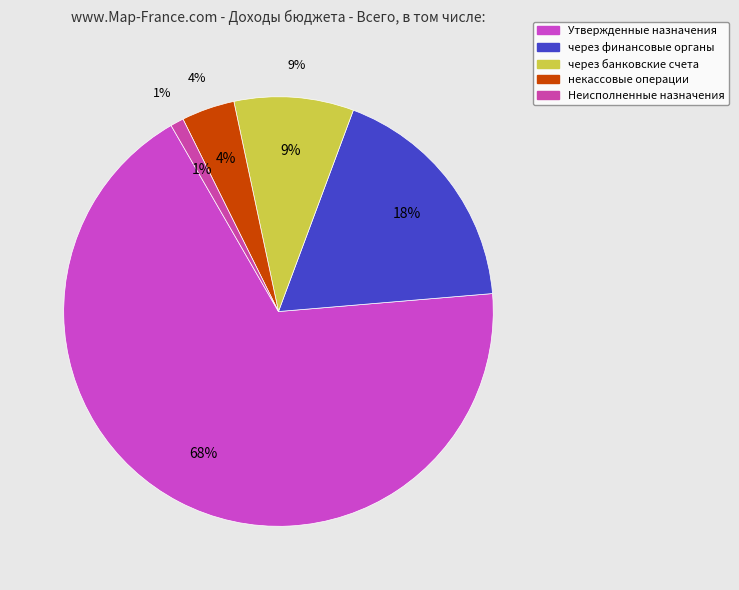

Rank the categories by value from highest to lowest.

Утвержденные бюджетные назначения, через финансовые органы, через банковские счета, некассовые операции, Неисполненные назначения